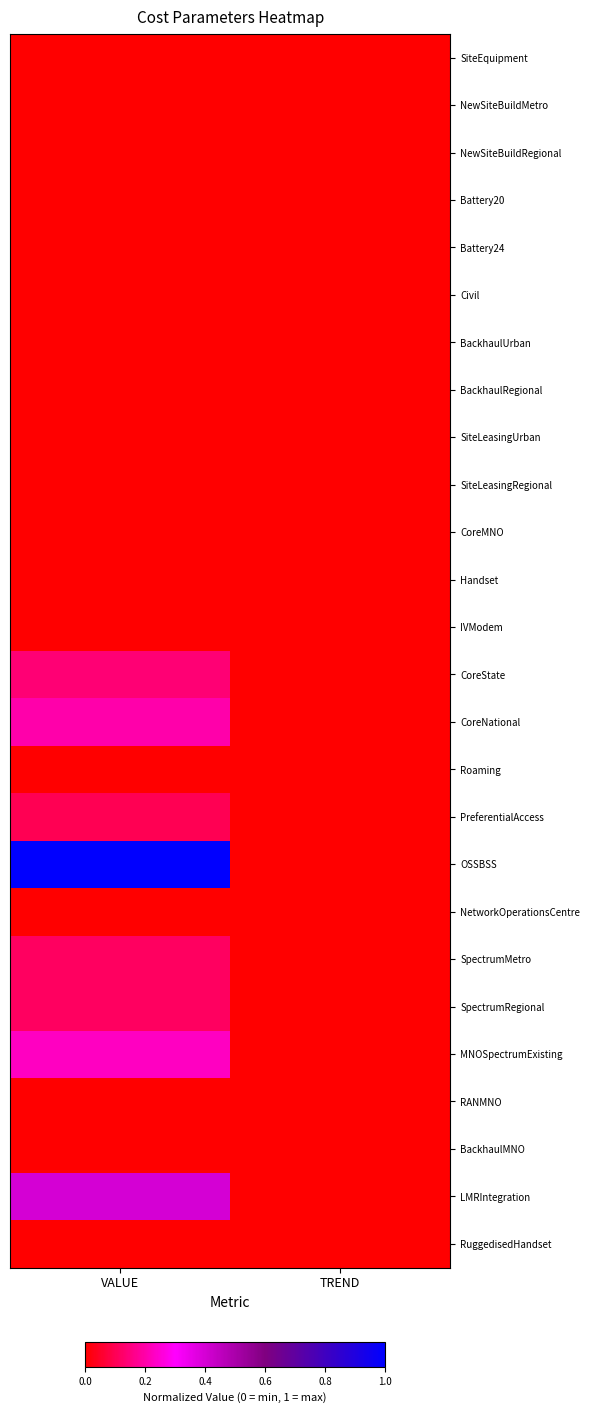

Reading left to right, list all the values displayed in this chart.

SiteEquipment: VALUE=0.0	TREND=0.0
NewSiteBuildMetro: VALUE=0.0	TREND=0.0
NewSiteBuildRegional: VALUE=0.0	TREND=0.0
Battery20: VALUE=0.0	TREND=0.0
Battery24: VALUE=0.0	TREND=0.0
Civil: VALUE=0.0	TREND=0.0
BackhaulUrban: VALUE=0.0	TREND=0.0
BackhaulRegional: VALUE=0.0	TREND=0.0
SiteLeasingUrban: VALUE=0.0	TREND=0.0
SiteLeasingRegional: VALUE=0.0	TREND=0.0
CoreMNO: VALUE=0.0	TREND=0.0
Handset: VALUE=0.0	TREND=0.0
IVModem: VALUE=0.0	TREND=0.0
CoreState: VALUE=0.1	TREND=0.0
CoreNational: VALUE=0.2	TREND=0.0
Roaming: VALUE=0.0	TREND=0.0
PreferentialAccess: VALUE=0.1	TREND=0.0
OSSBSS: VALUE=1.0	TREND=0.0
NetworkOperationsCentre: VALUE=0.0	TREND=0.0
SpectrumMetro: VALUE=0.1	TREND=0.0
SpectrumRegional: VALUE=0.1	TREND=0.0
MNOSpectrumExisting: VALUE=0.2	TREND=0.0
RANMNO: VALUE=0.0	TREND=0.0
BackhaulMNO: VALUE=0.0	TREND=0.0
LMRIntegration: VALUE=0.4	TREND=0.0
RuggedisedHandset: VALUE=0.0	TREND=0.0